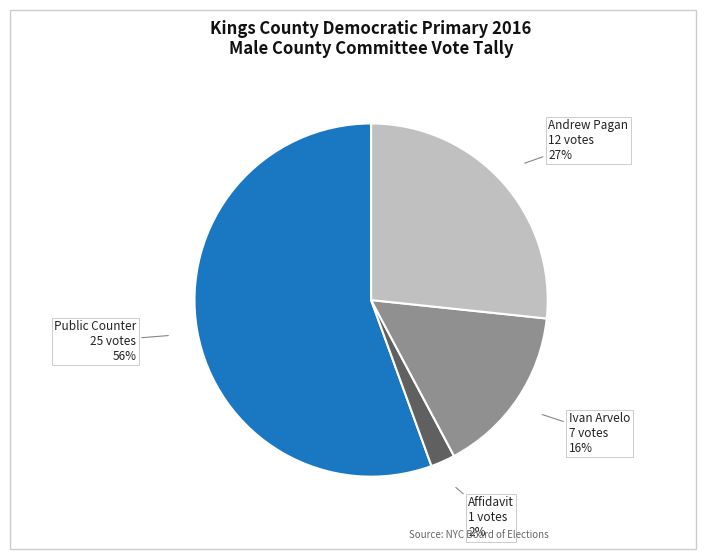

To the nearest percent, what is the average slice percentage?

25%